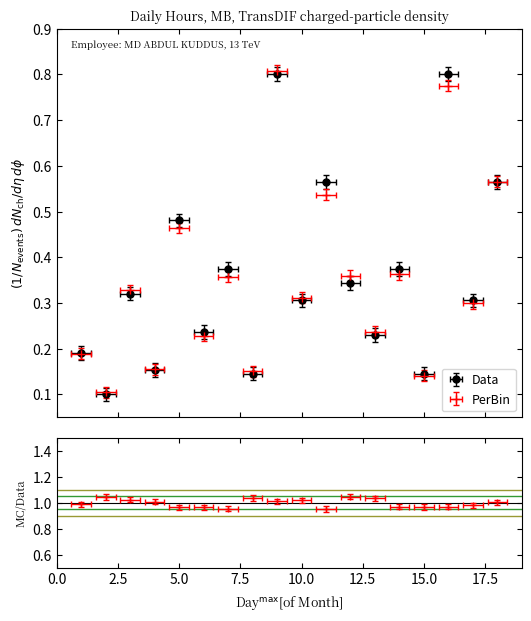

True or false: the data shows 0.1 at 2.

True